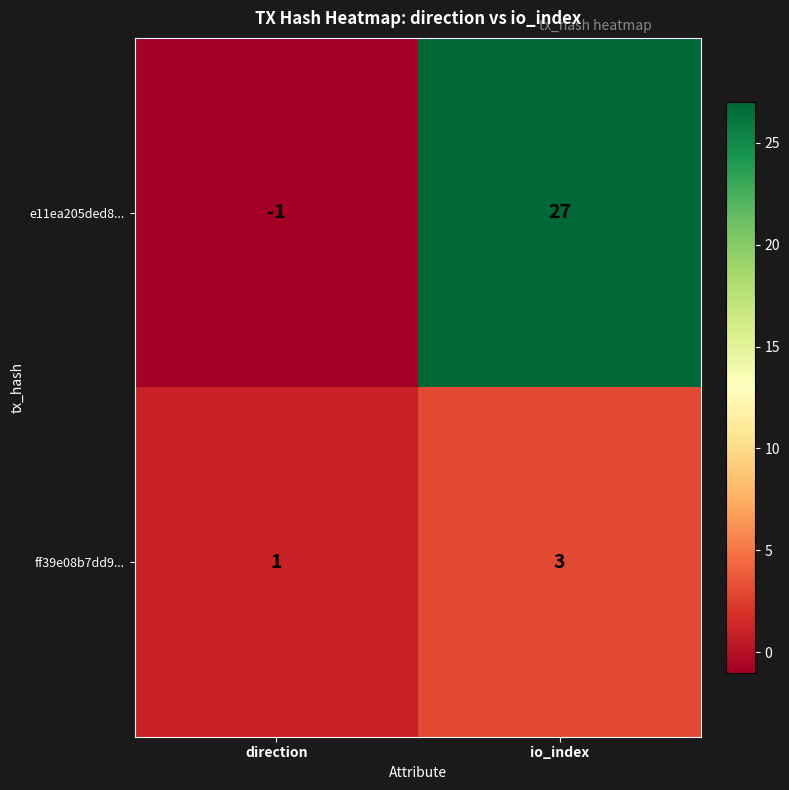

Reading right to left, what are all the values shown in this chart?

e11ea205ded8...: 27	-1
ff39e08b7dd9...: 3	1